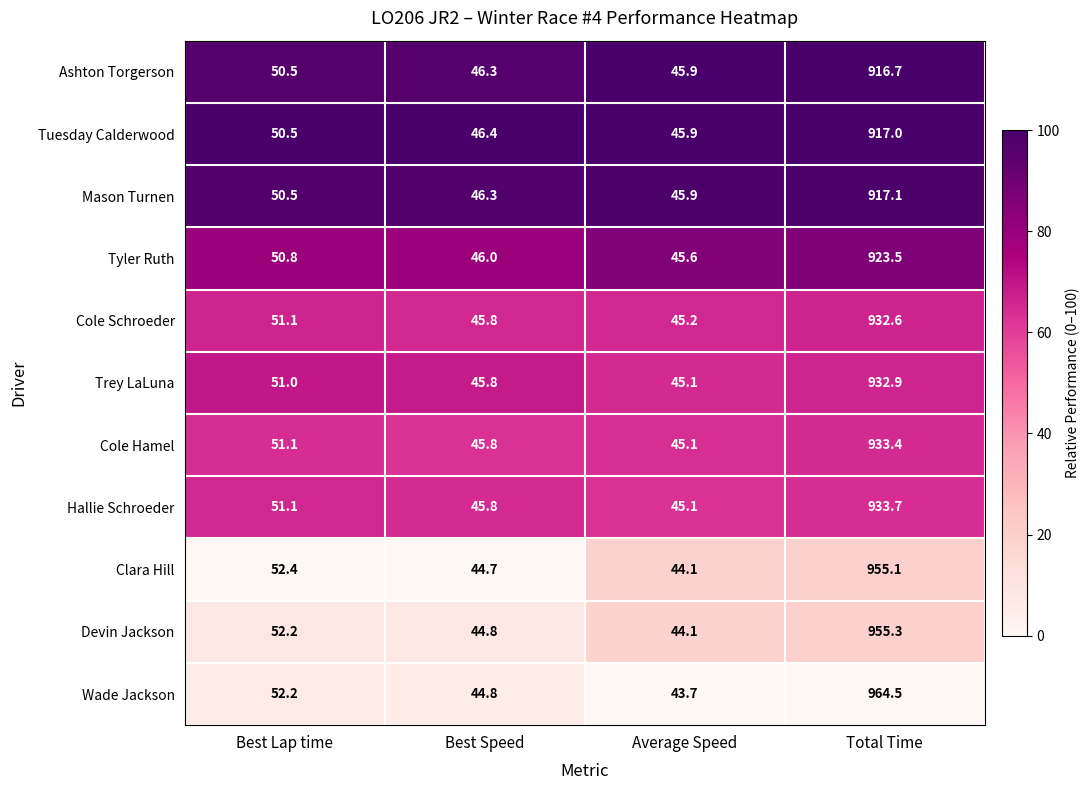

List the series in order of their peak value, highest first.

Wade Jackson, Devin Jackson, Clara Hill, Hallie Schroeder, Cole Hamel, Trey LaLuna, Cole Schroeder, Tyler Ruth, Mason Turnen, Tuesday Calderwood, Ashton Torgerson